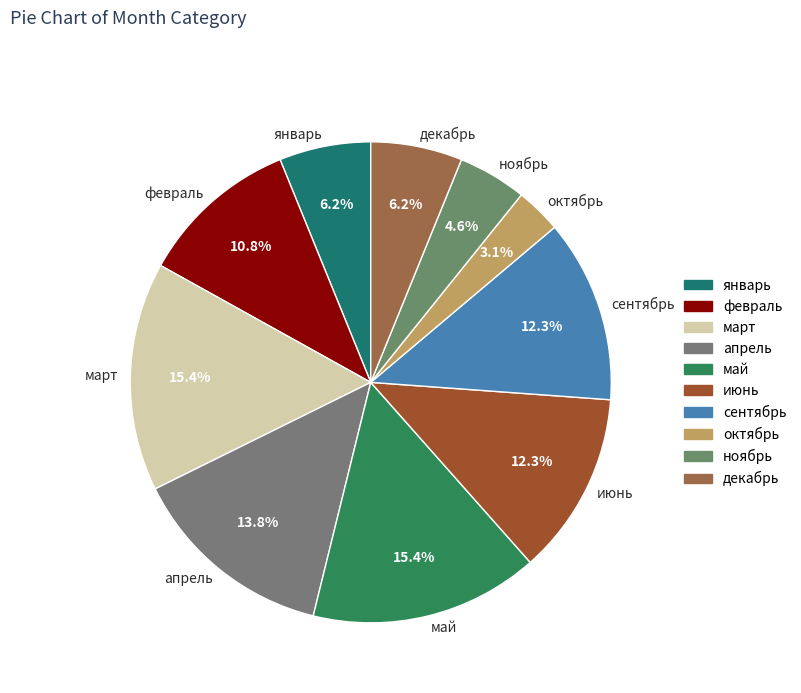

To the nearest percent, what portion does сентябрь represent?

12%